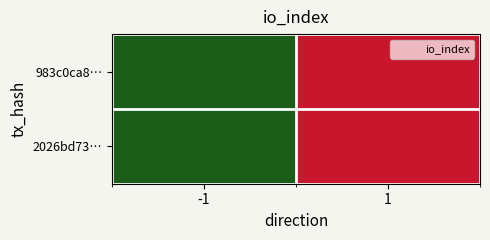

At which category is the sum across all series the highest?

1